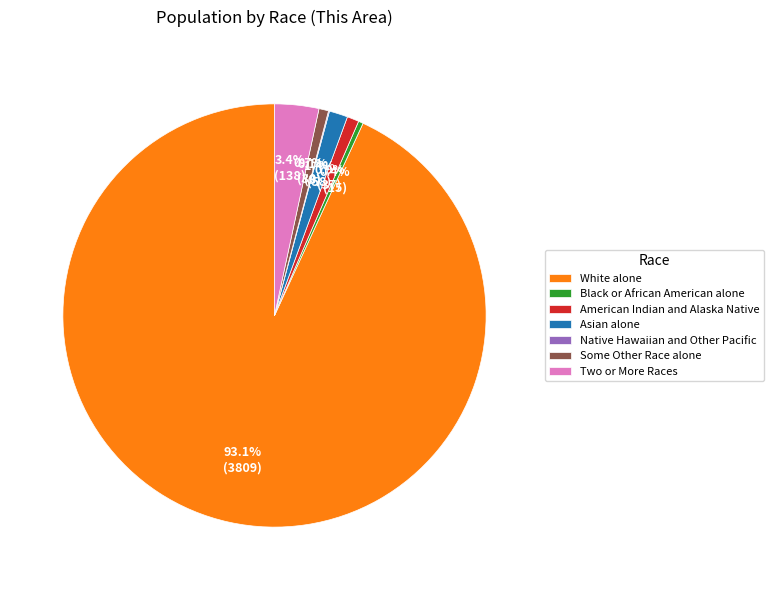

What percentage is the Asian alone slice, to the nearest percent?

1%